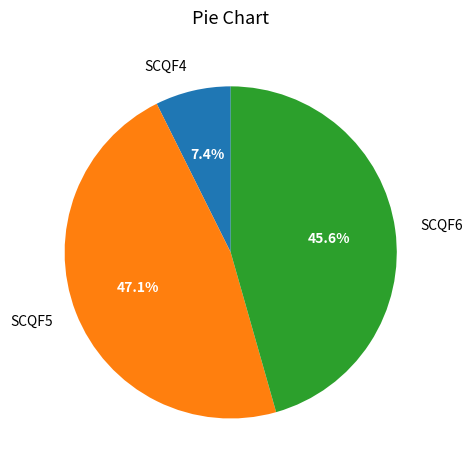

Which slice is the smallest?

SCQF4